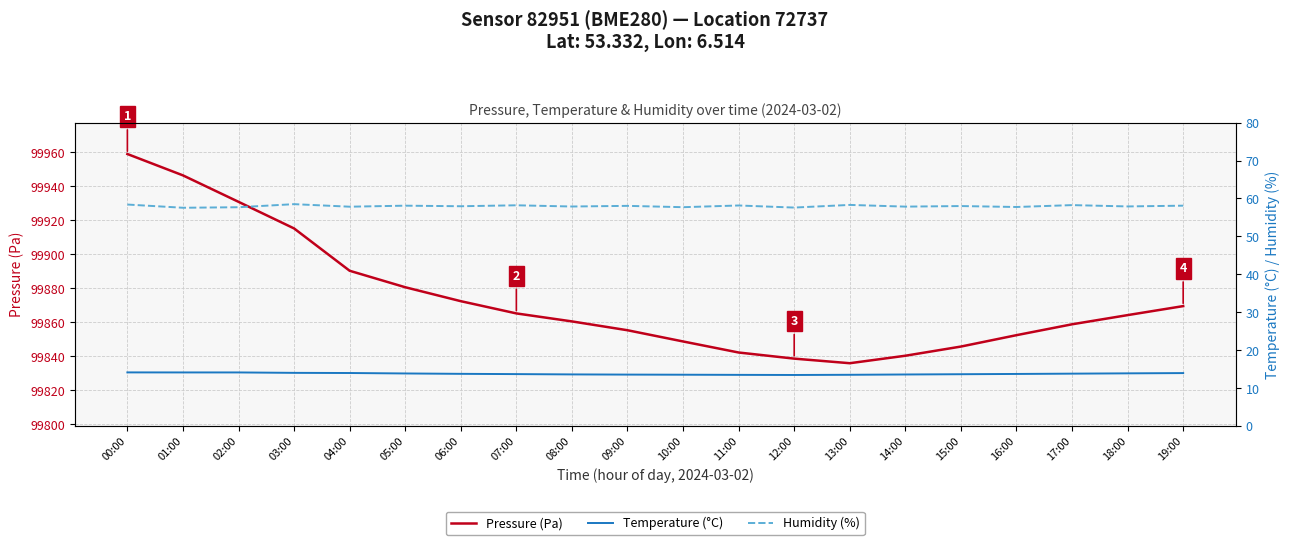

What is the difference between the maximum and minimum values in the Humidity (%) series?

1.0